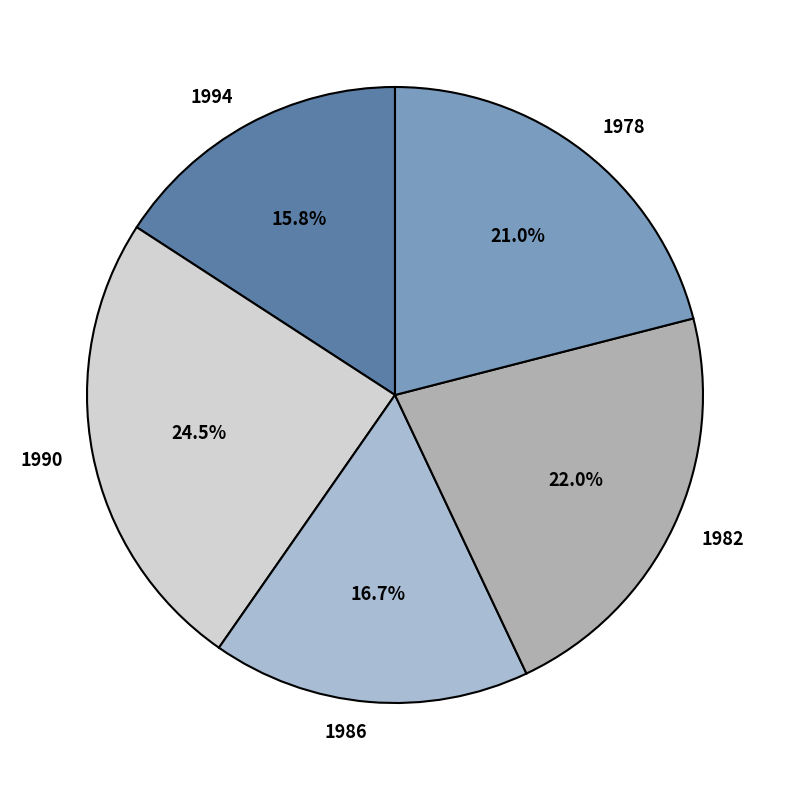

Is 1994 the majority of the pie?

No